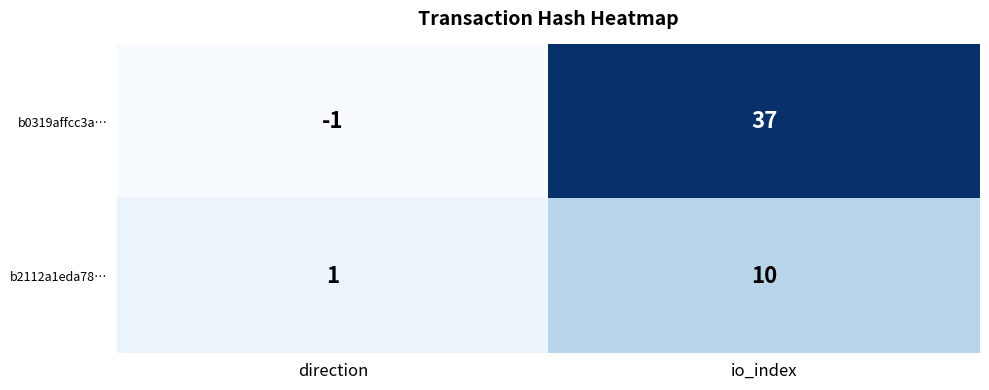

True or false: b2112a1eda78… has a value of 10 at io_index.

True